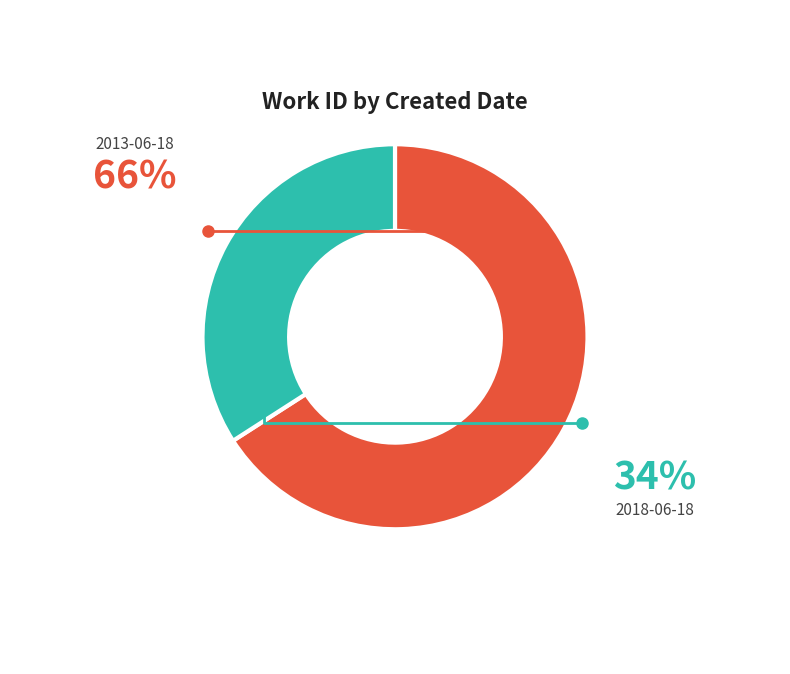

Rank the categories by value from highest to lowest.

2013-06-18, 2018-06-18